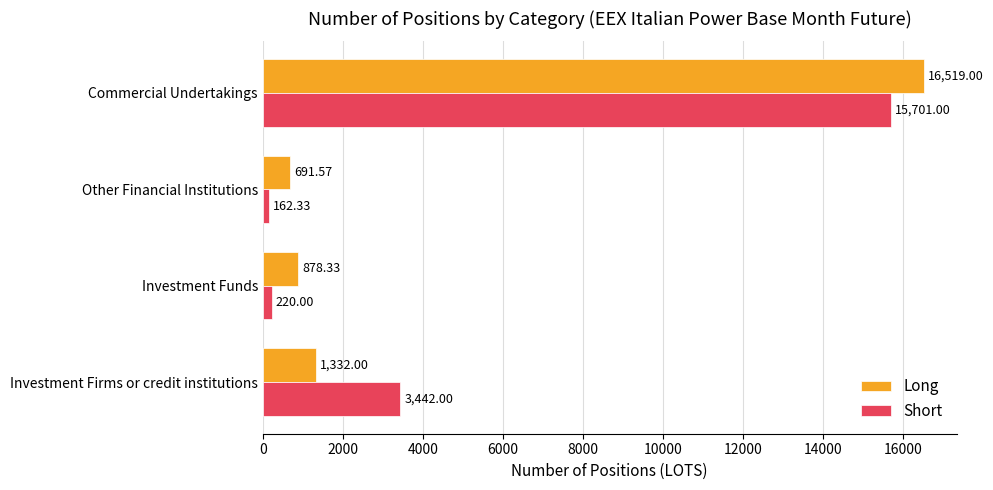

Which series has the largest total across all categories?

Short